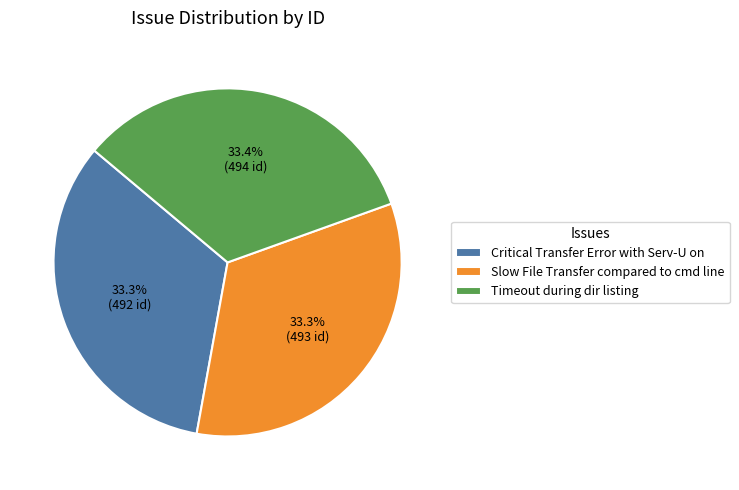

Does any single category account for the majority?

No